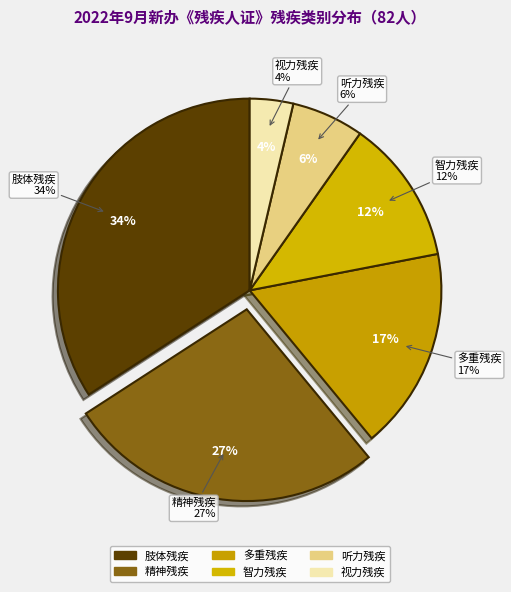

What is the ratio of the value at 听力残疾 to the value at 智力残疾?

0.5